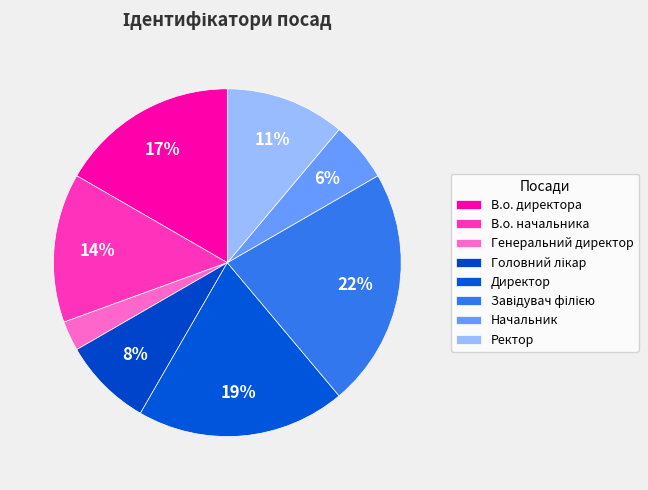

Does Генеральний директор account for over 50% of the chart?

No